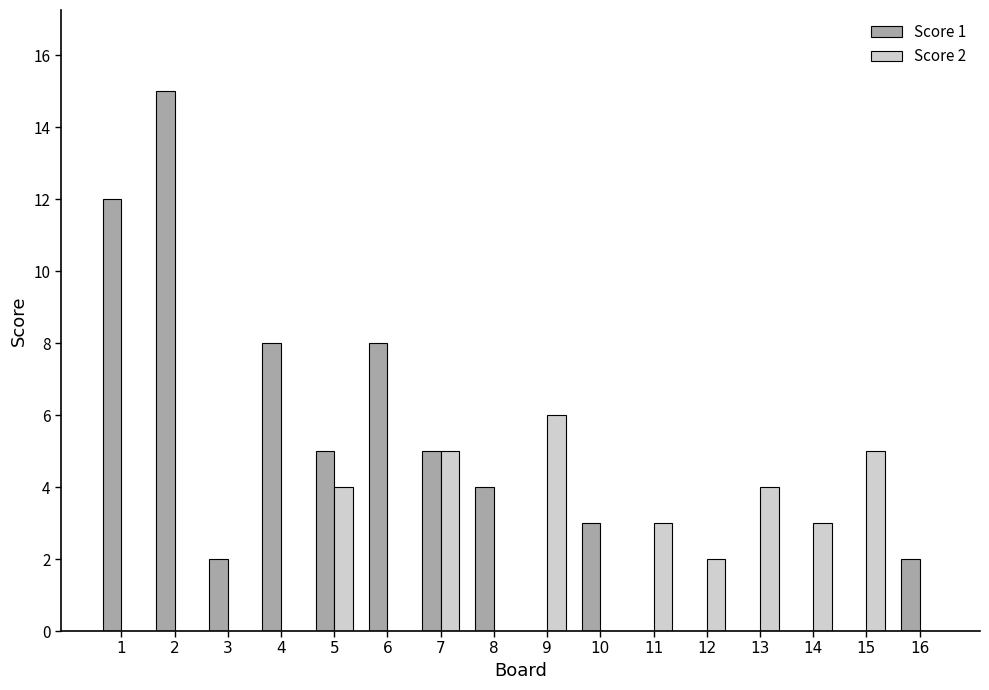

Which series has the largest total across all categories?

Score 1